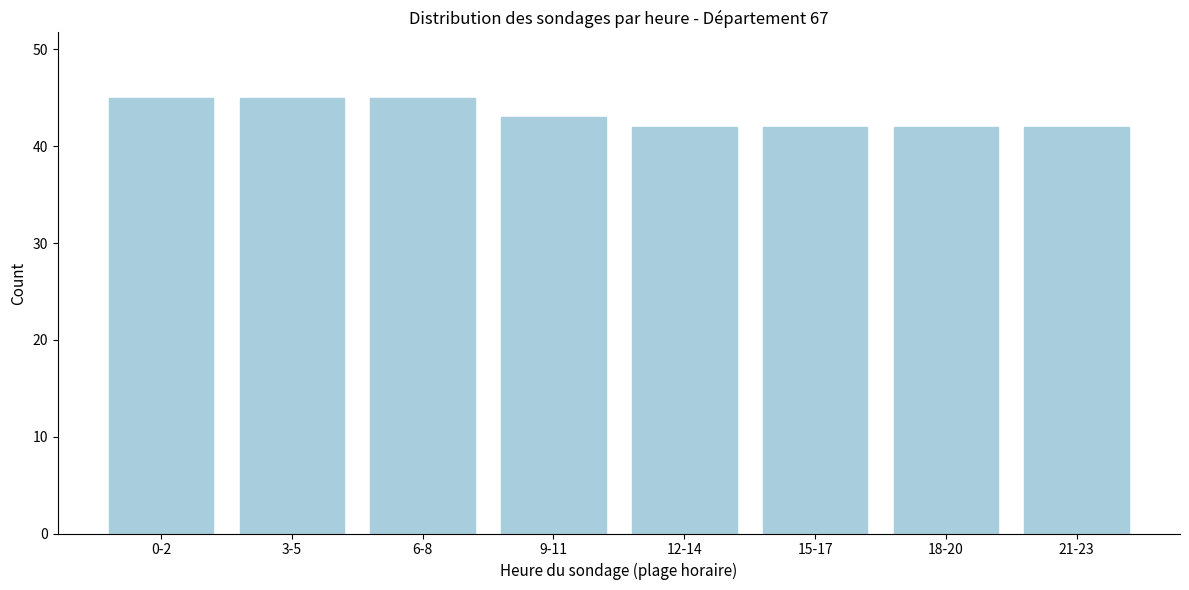

Reading left to right, list all the values displayed in this chart.

0-2=45	3-5=45	6-8=45	9-11=43	12-14=42	15-17=42	18-20=42	21-23=42